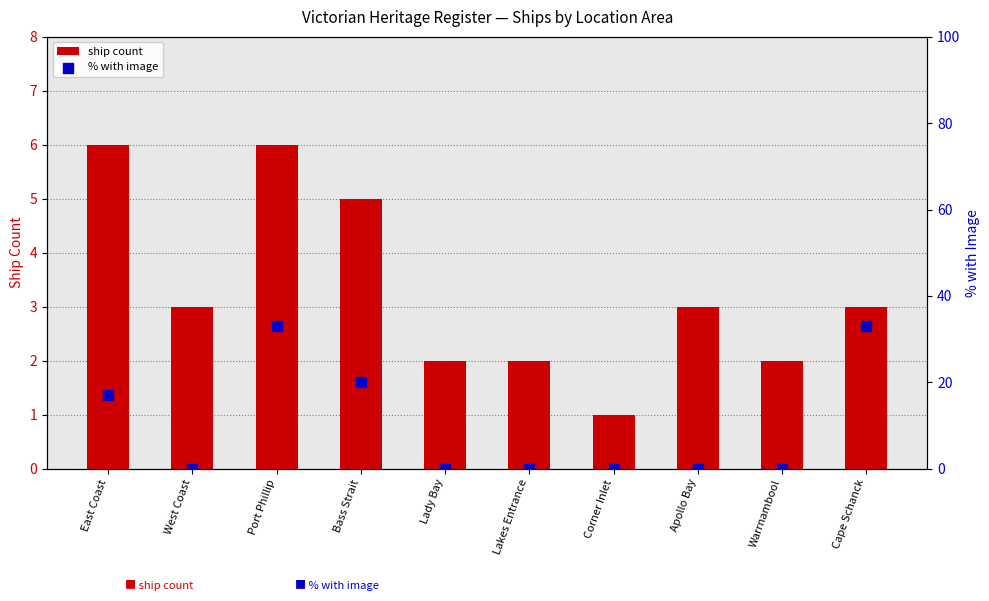

Which series reaches the minimum Y coordinate?

% with image